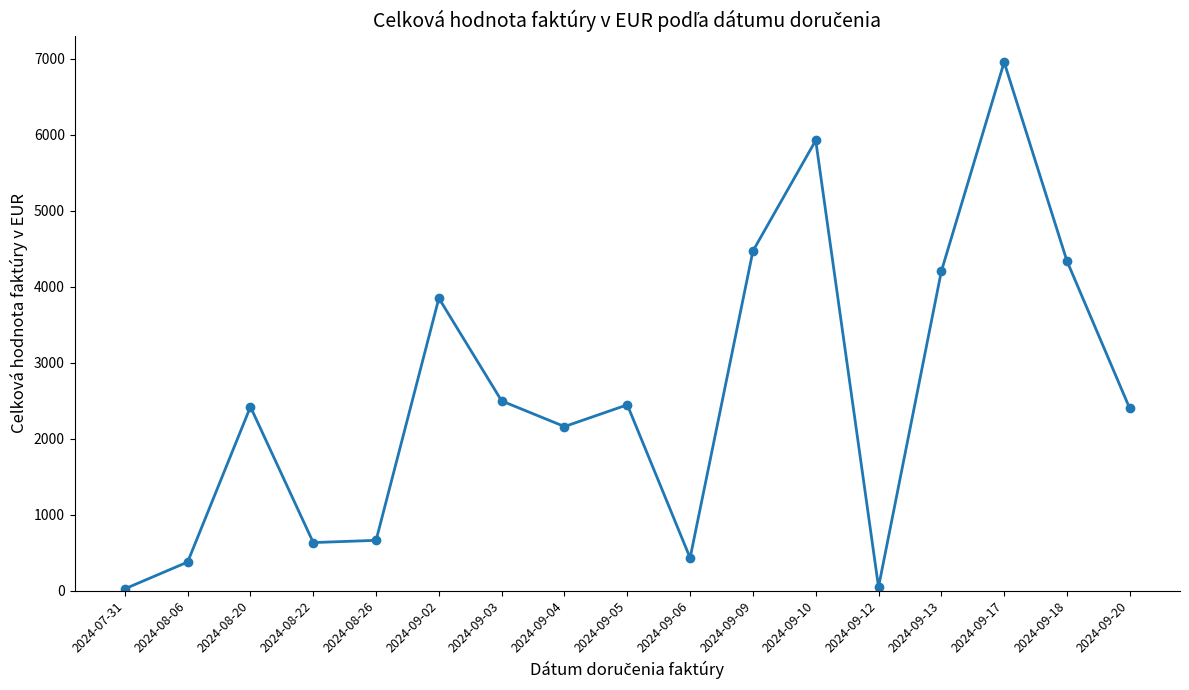

How many interior local peaks (higher than both neighbors) does the data have?

5